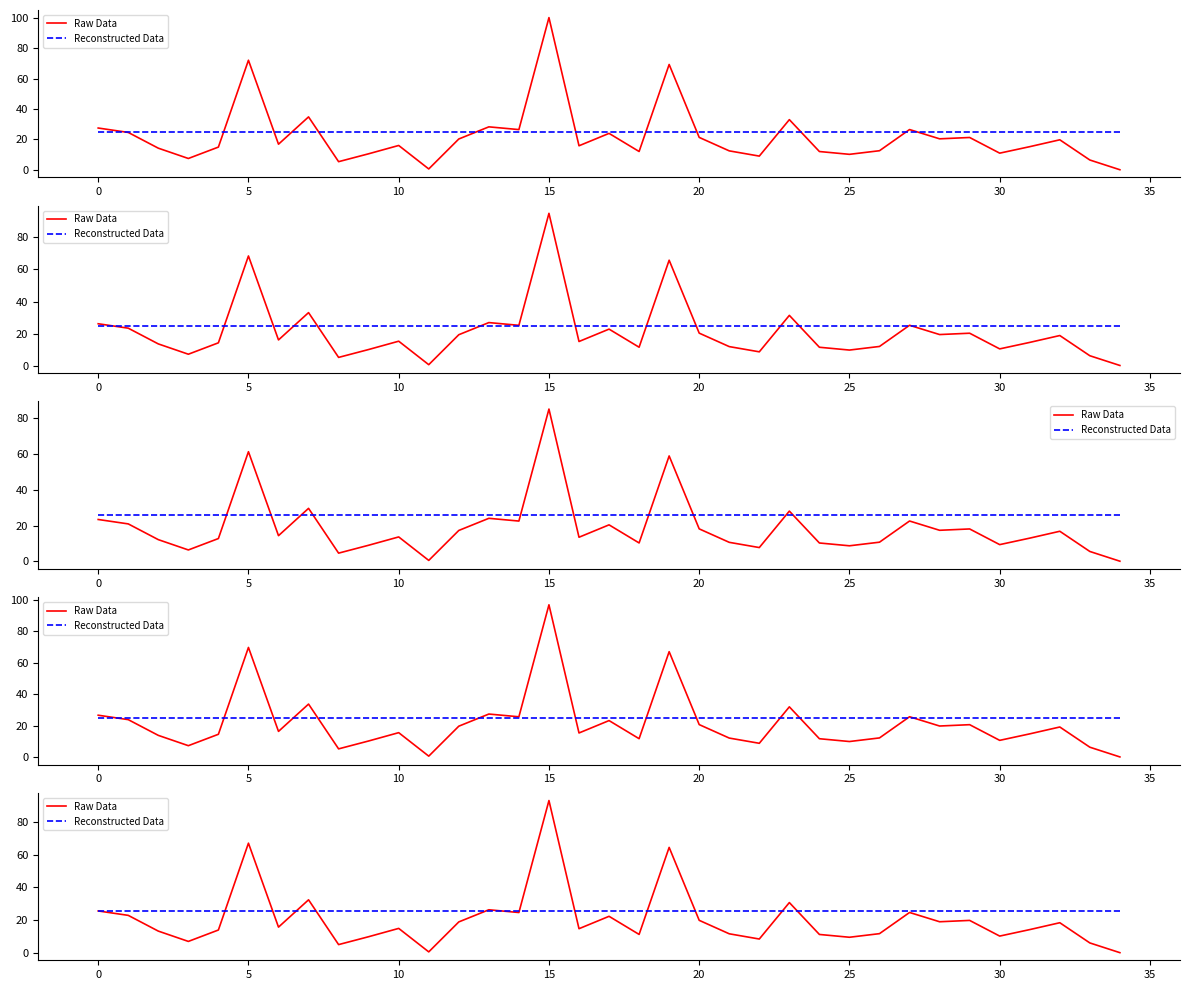

Which series has the widest spread of values?

Raw Data